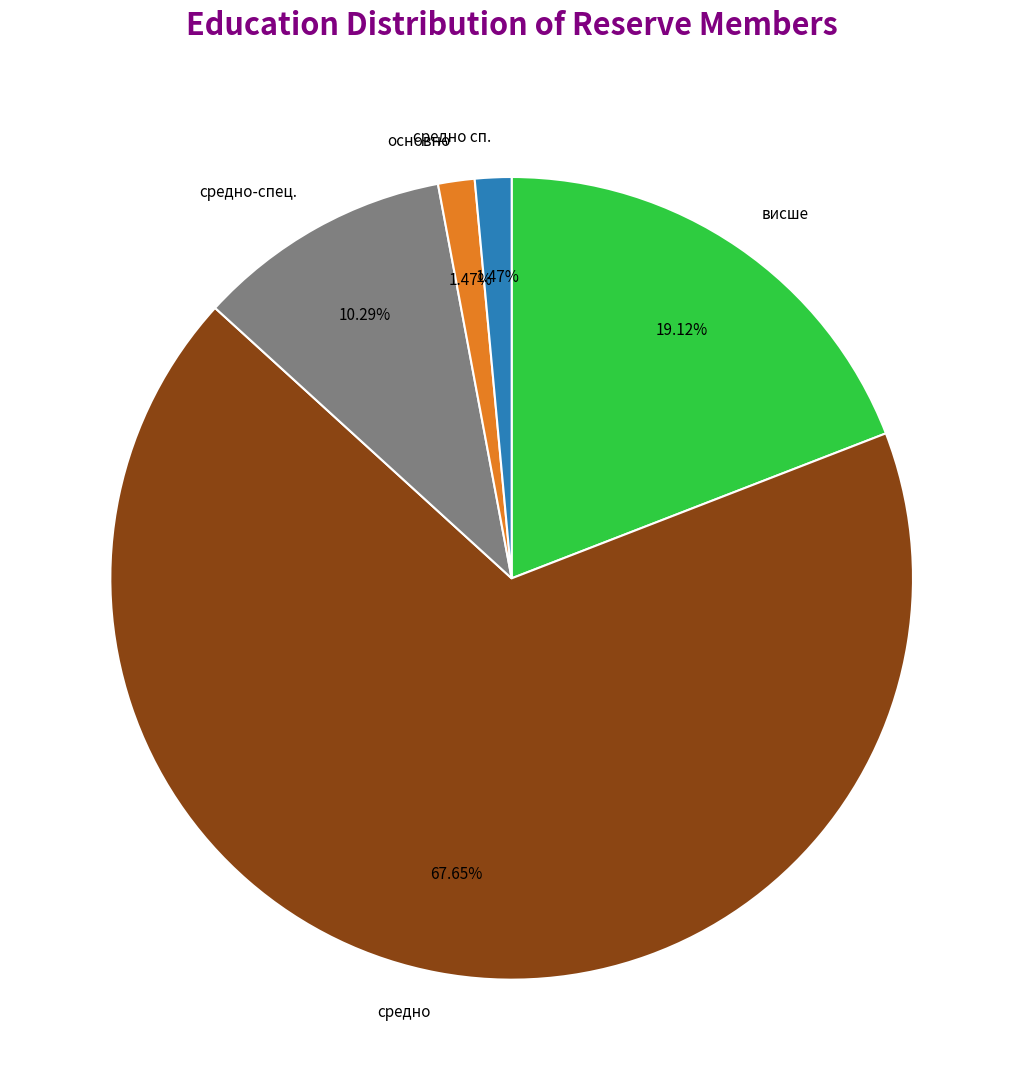

Which category has the biggest portion of the pie?

средно